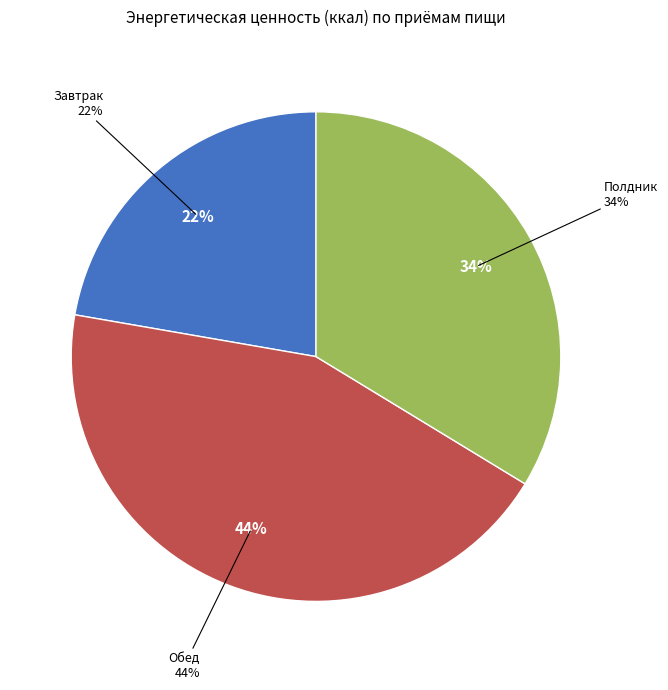

How many slices are in this pie chart?

3